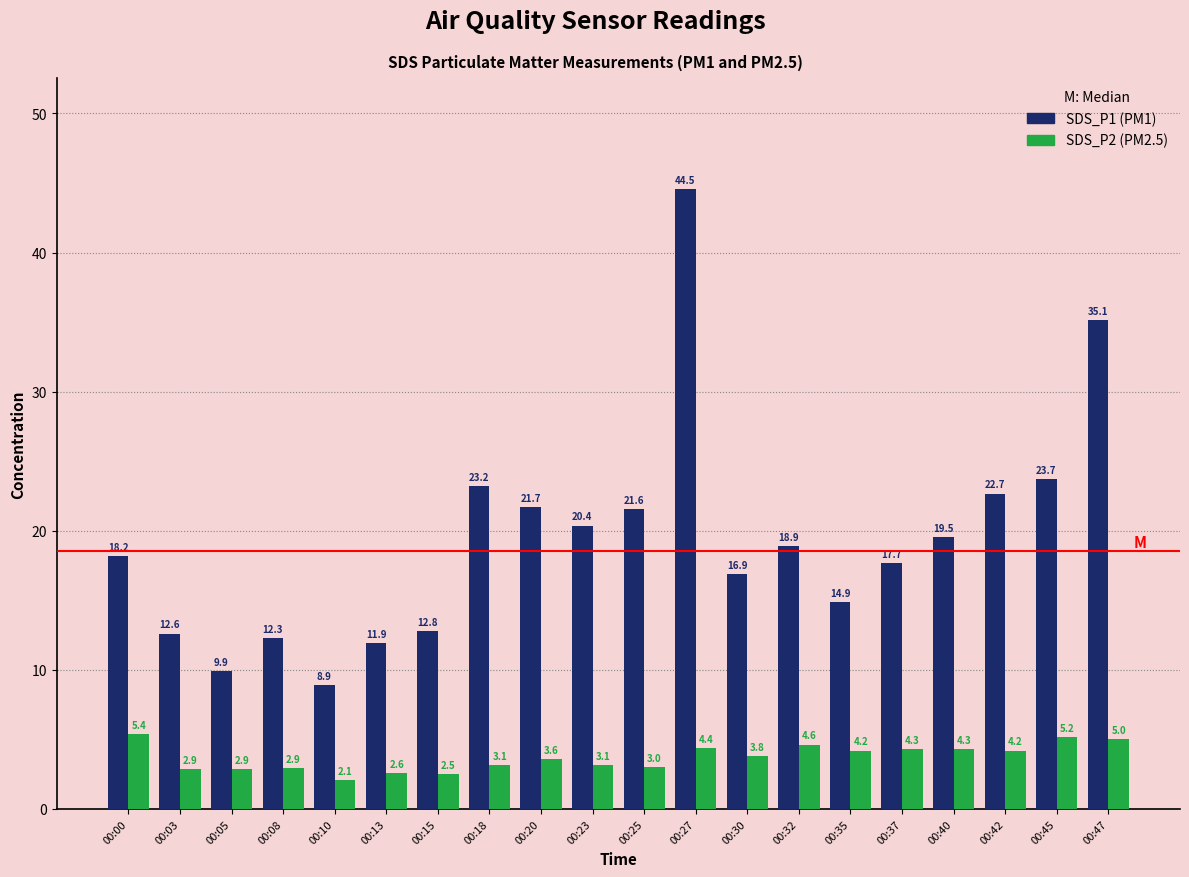

Which label corresponds to the smallest value in the chart?

00:10